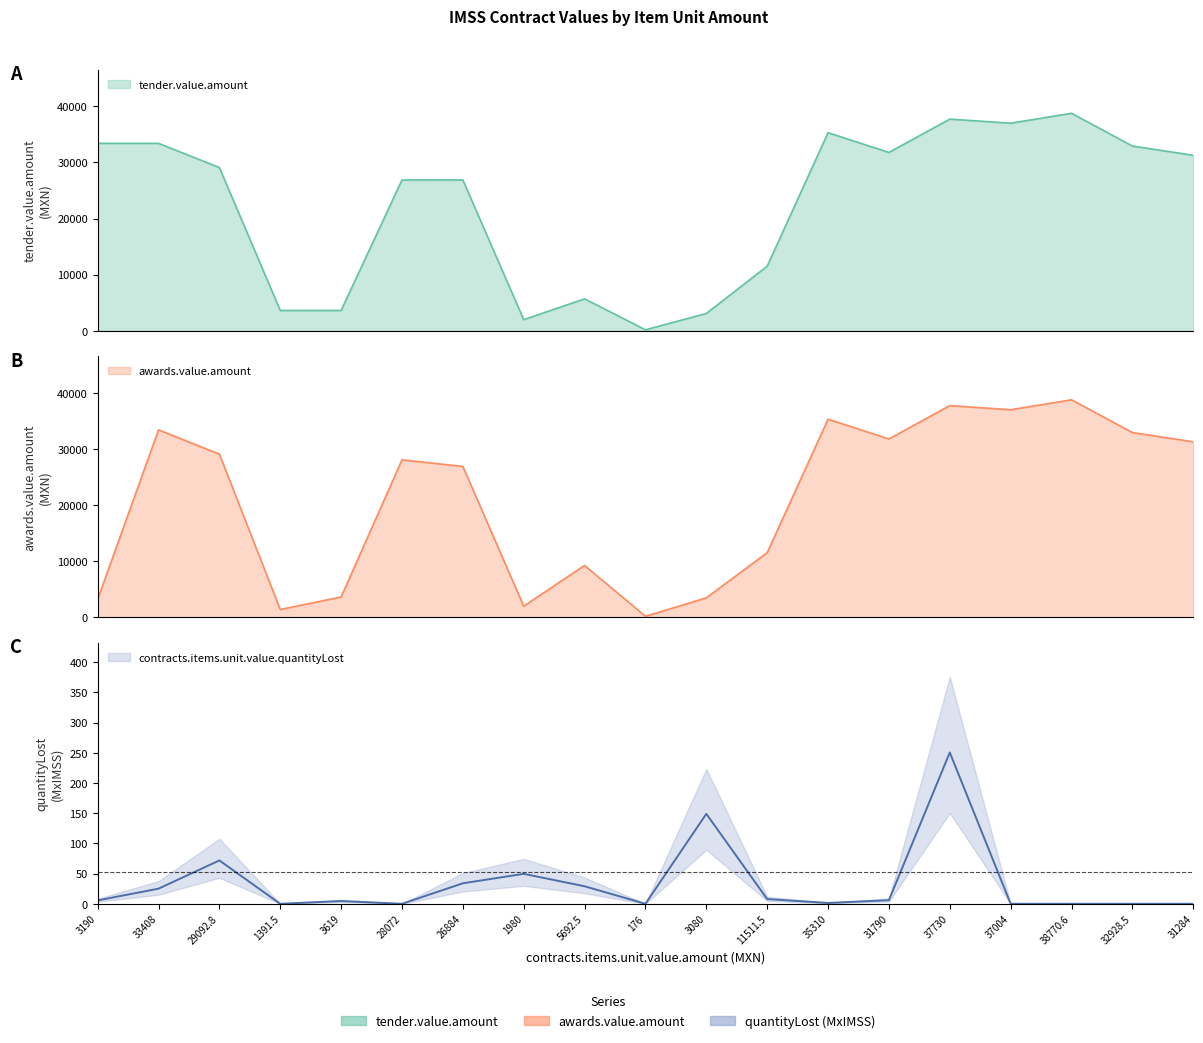

What is the maximum value for tender.value.amount?

38770.6